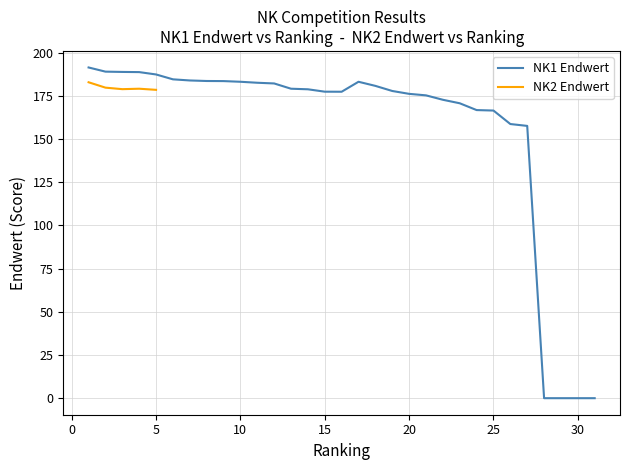

True or false: the data has more than 2 interior local peaks.

False